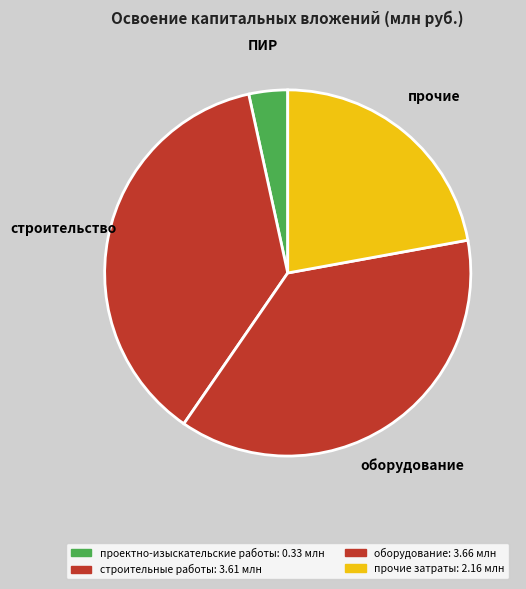

Count the number of slices in the pie.

4